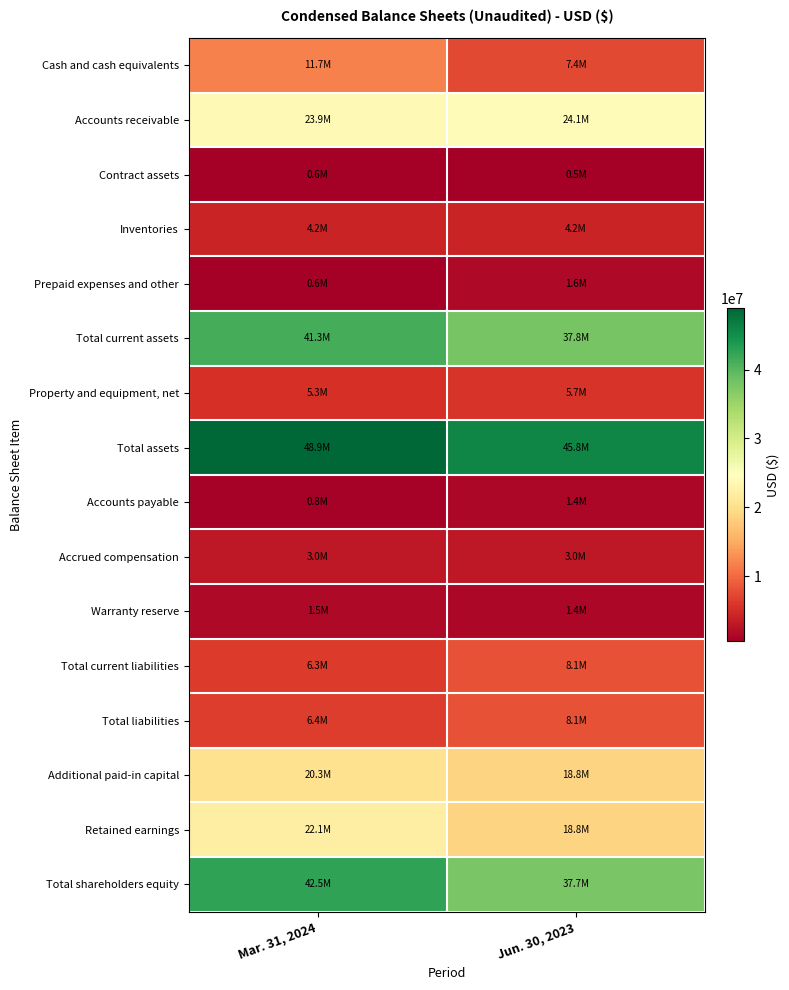

What is the spread (max minus min) of values at Jun. 30, 2023?

45319000